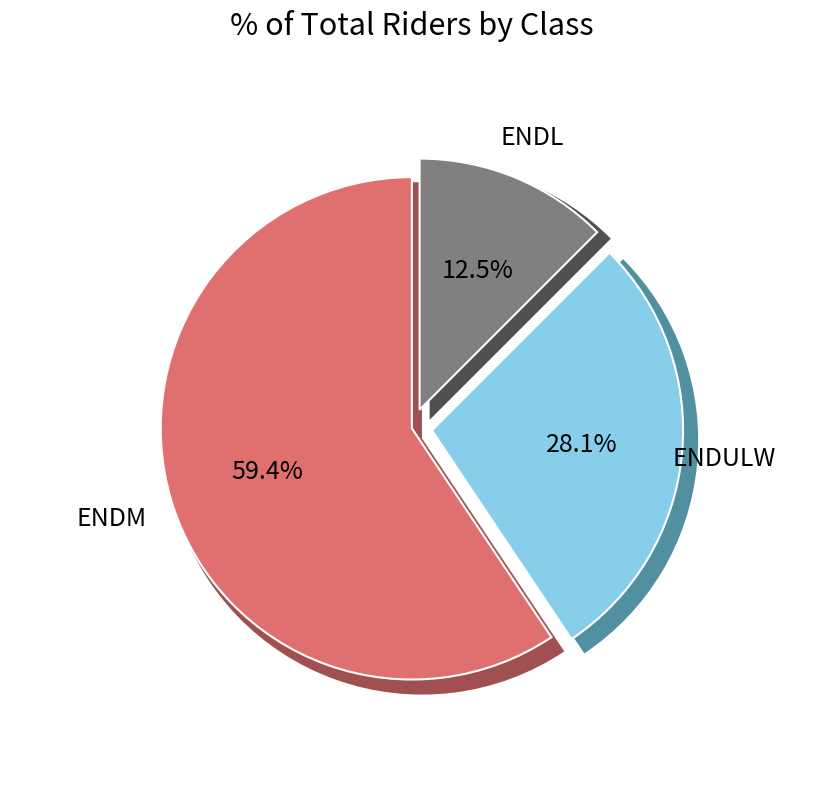

Rank the categories by value from highest to lowest.

ENDM, ENDULW, ENDL